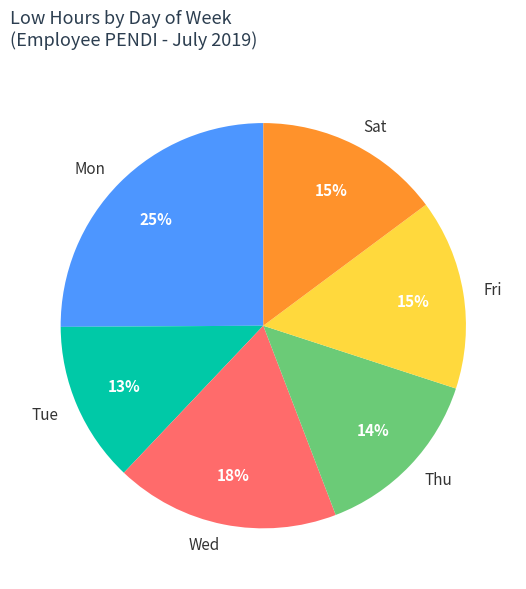

To the nearest percent, what is the combined percentage of Sat and Tue?

28%